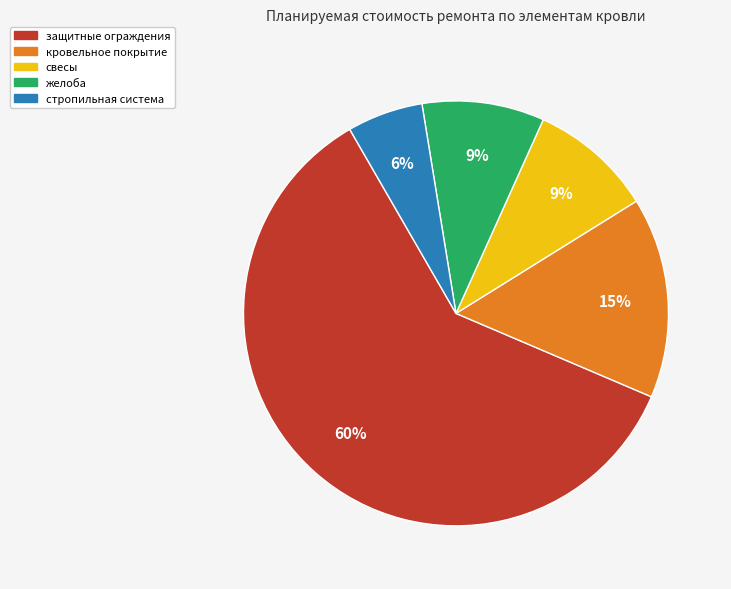

Does стропильная система represent more than half of the total?

No